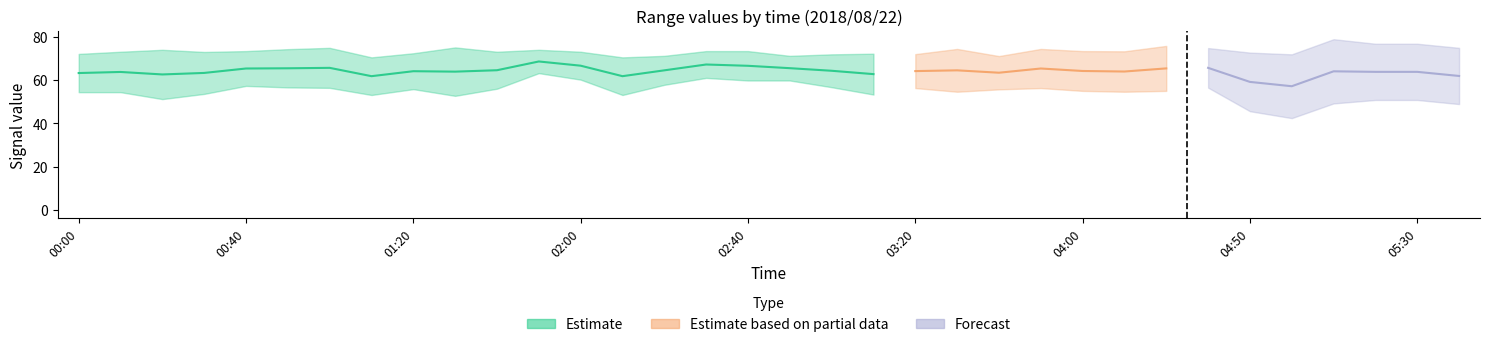

What position from the right is 01:00?

28